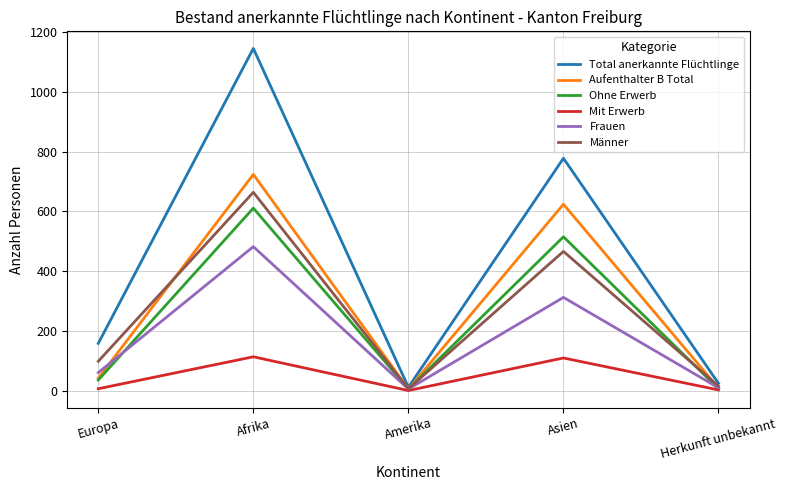

Which series has the widest spread of values?

Total anerkannte Flüchtlinge